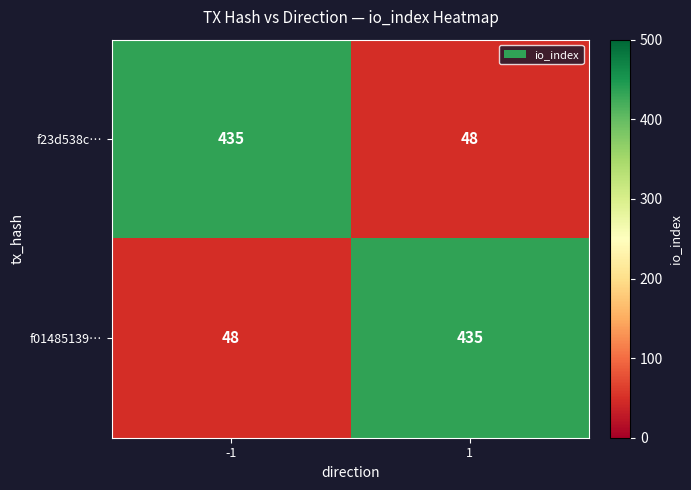

Count the number of data series in this chart.

2